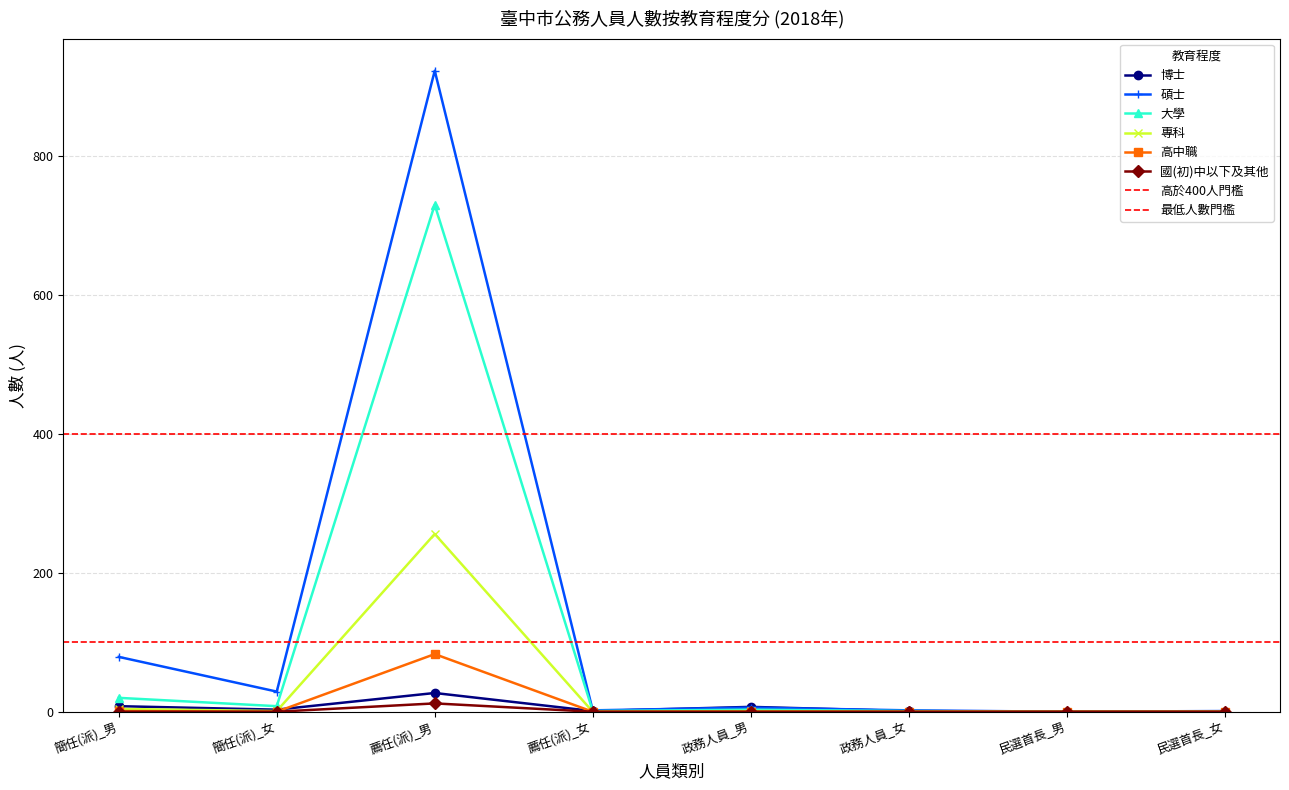

What value does the 大學 series have at 簡任(派)_女?

8